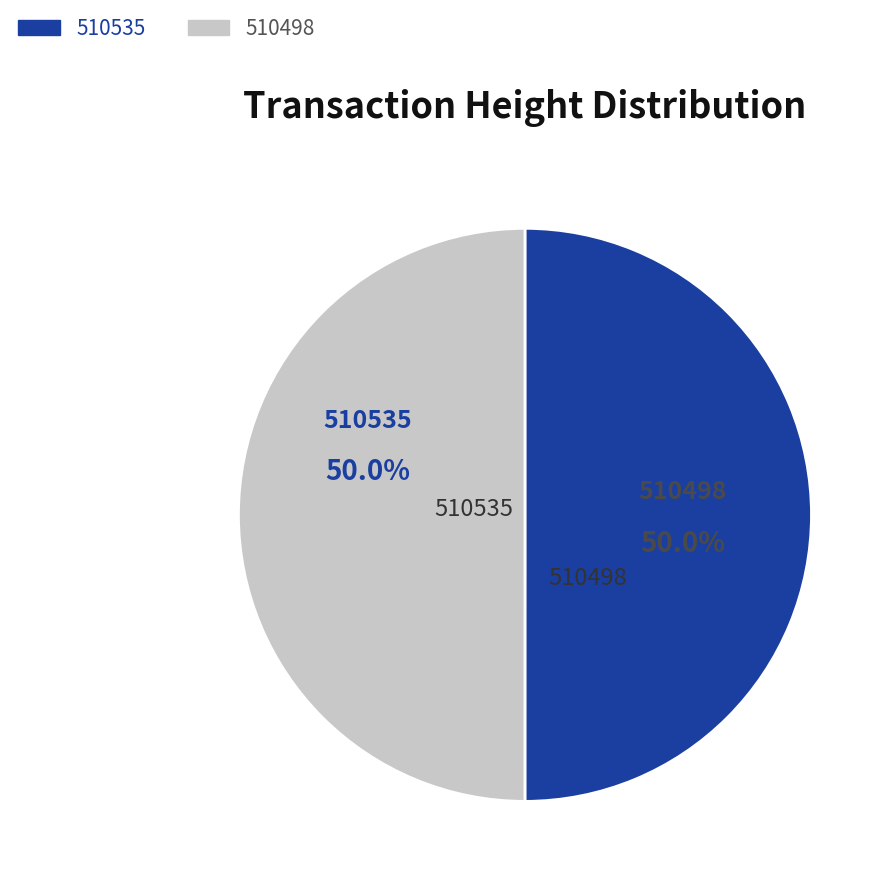

Is it true that 510535 is 43% of the pie?

False